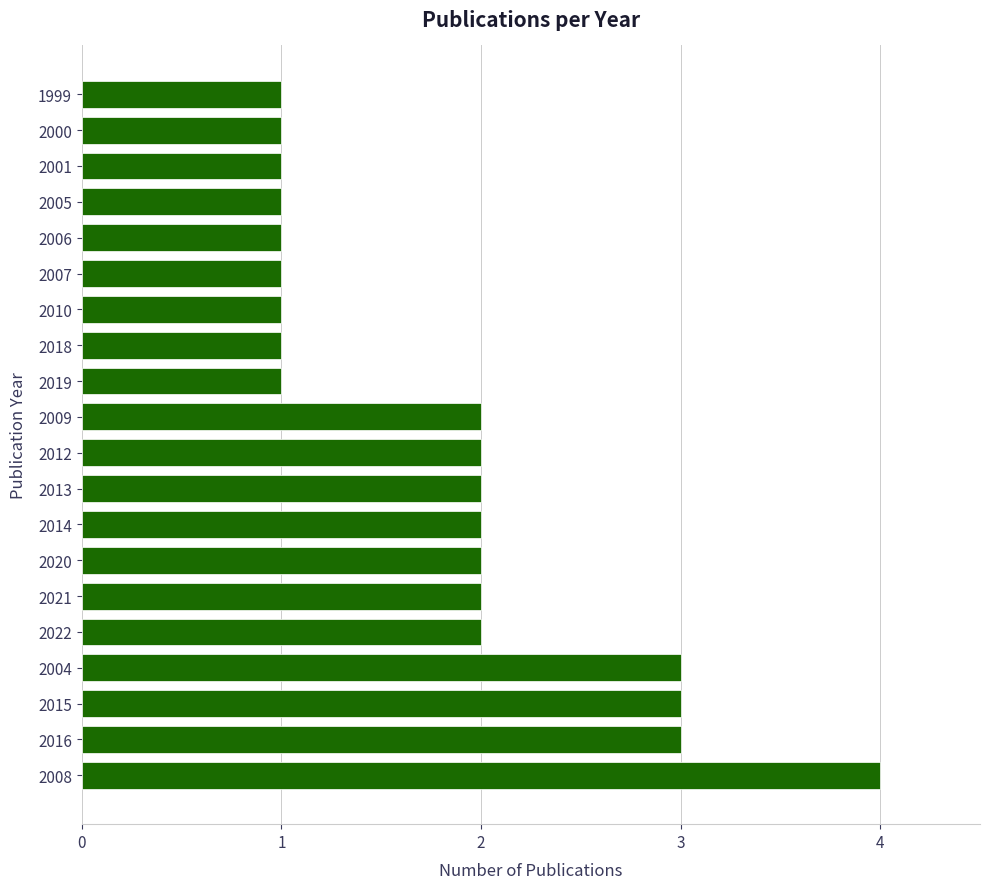

What is the greatest value displayed?

4